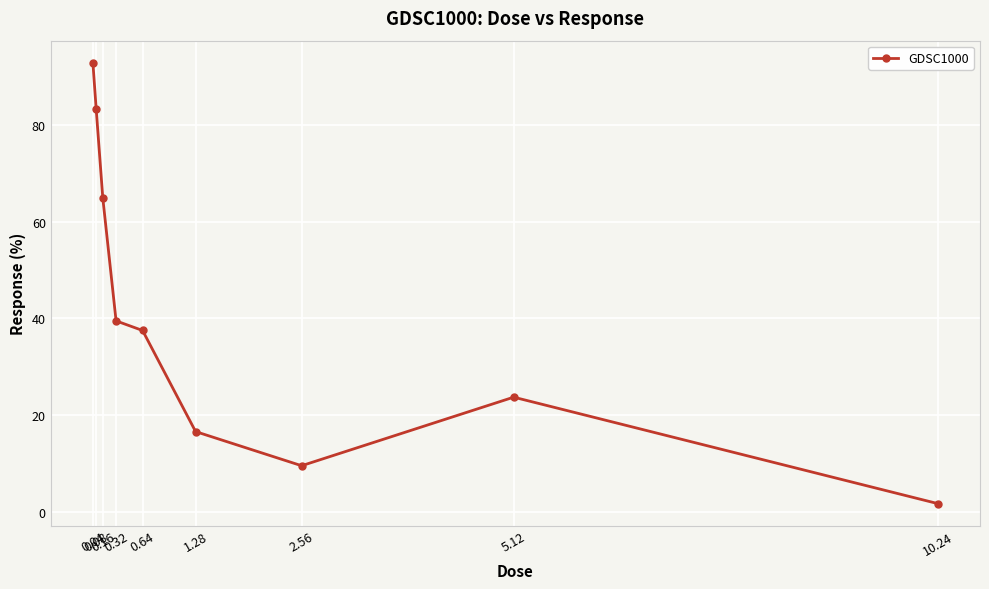

What is the smallest value displayed?

1.7